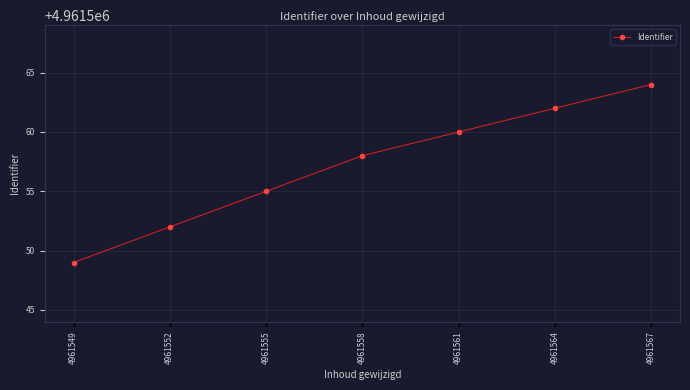

What is the change in value from 4961549 to 4961552?

+3